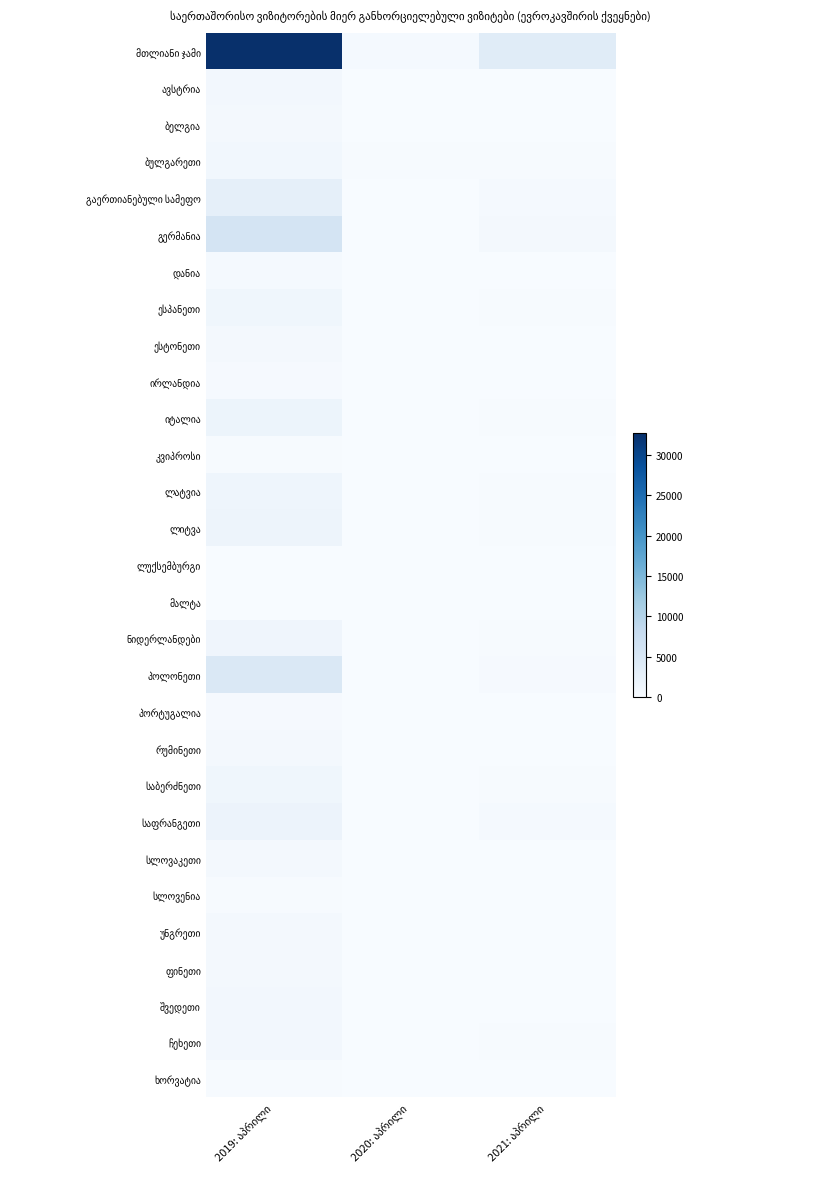

Count the number of categories in the chart.

3